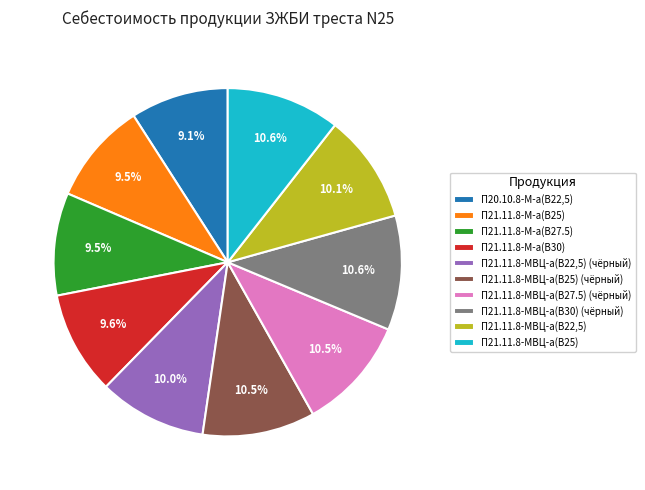

Between П21.11.8-М-а(В30) and П20.10.8-М-а(В22,5), which is larger?

П21.11.8-М-а(В30)